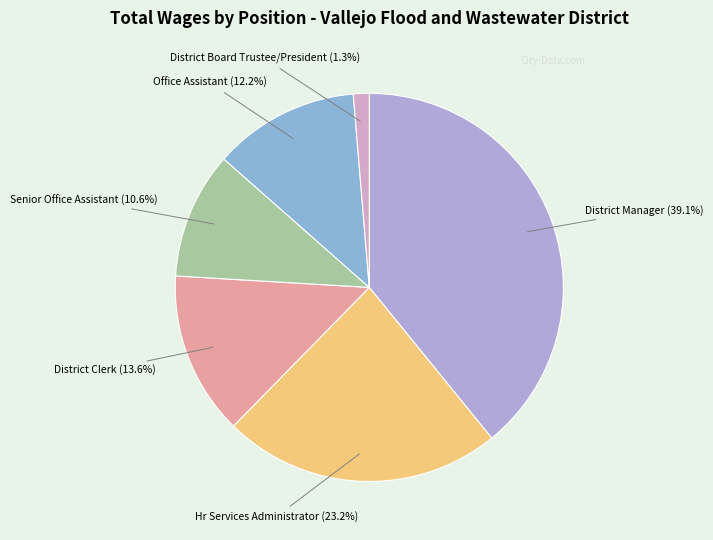

True or false: Senior Office Assistant accounts for 1% of the total.

False